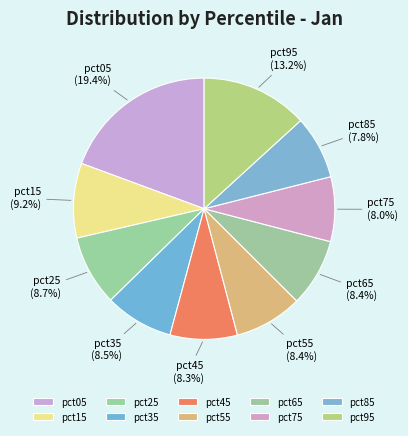

Is the sum of pct15 and pct85 greater than half?

No